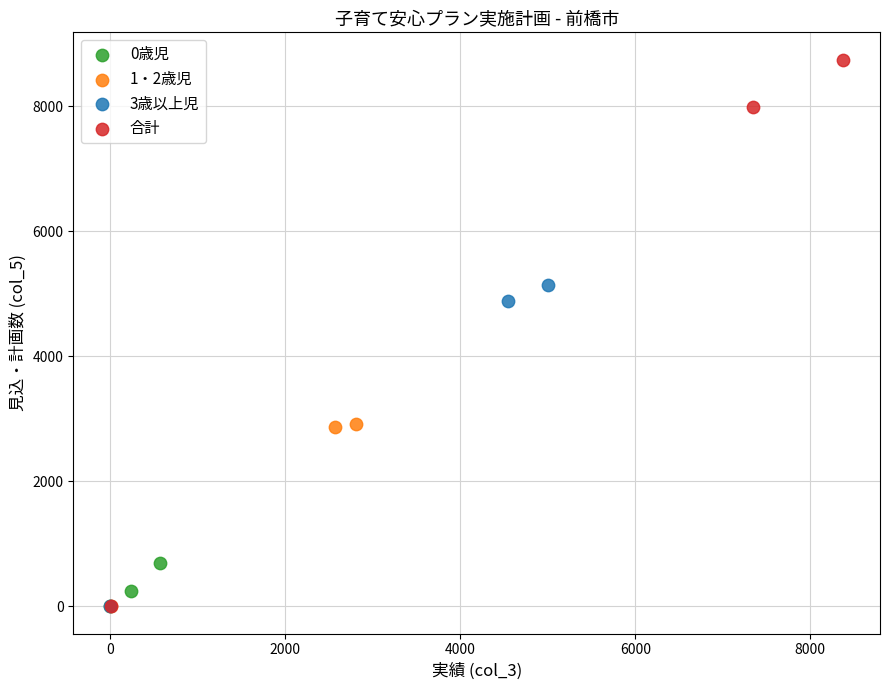

Which series has the widest spread of Y values?

合計